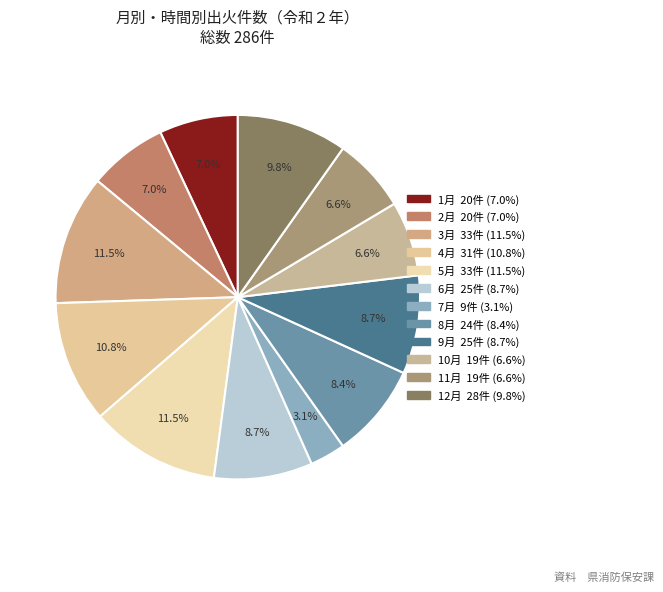

The 1月 slice represents 14% of the pie. True or false?

False